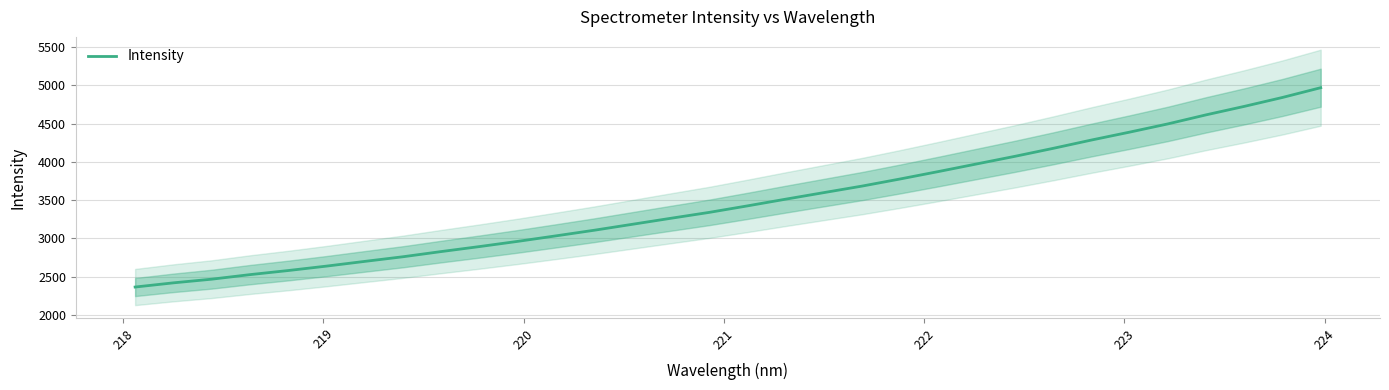

What is the minimum value for Intensity?

2365.2